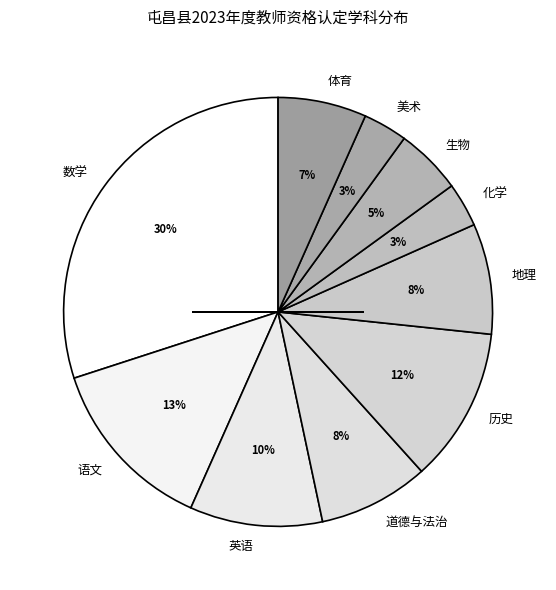

What is the ratio of the value at 化学 to the value at 地理?

0.4